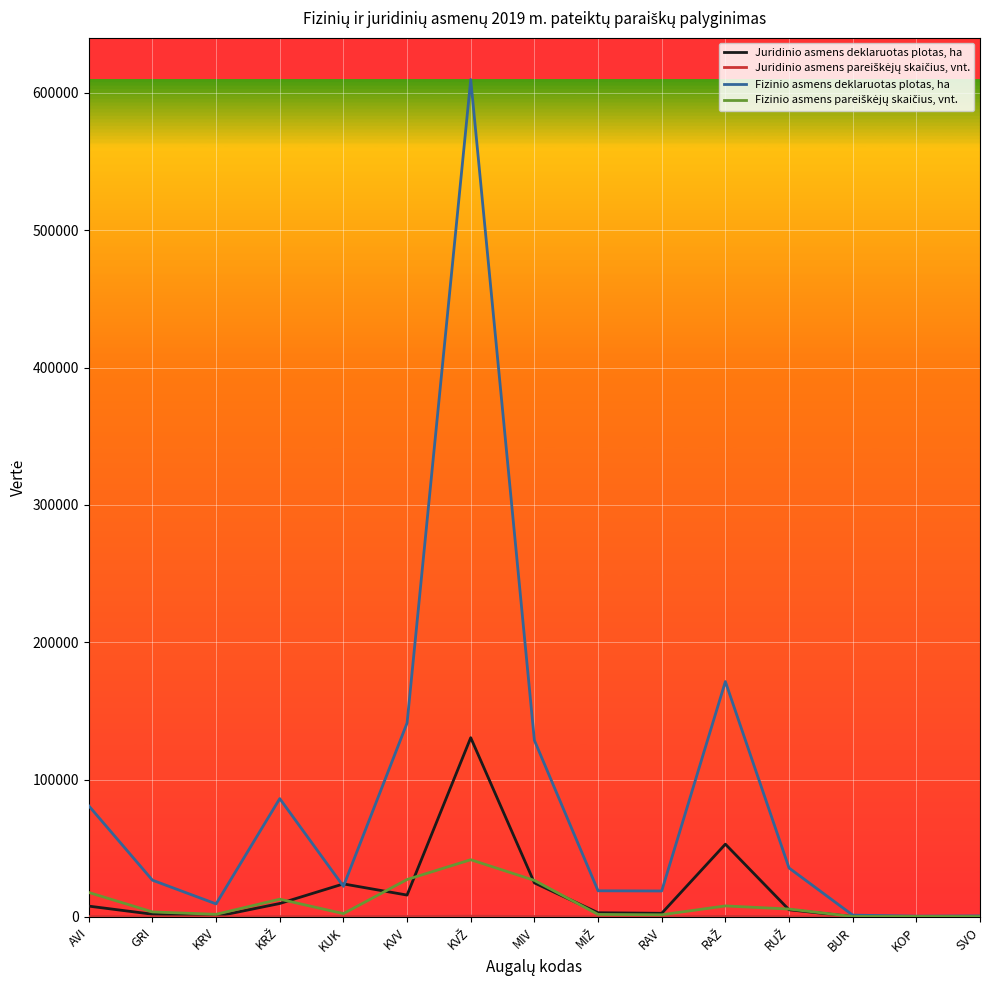

How many lines are shown in the chart?

4